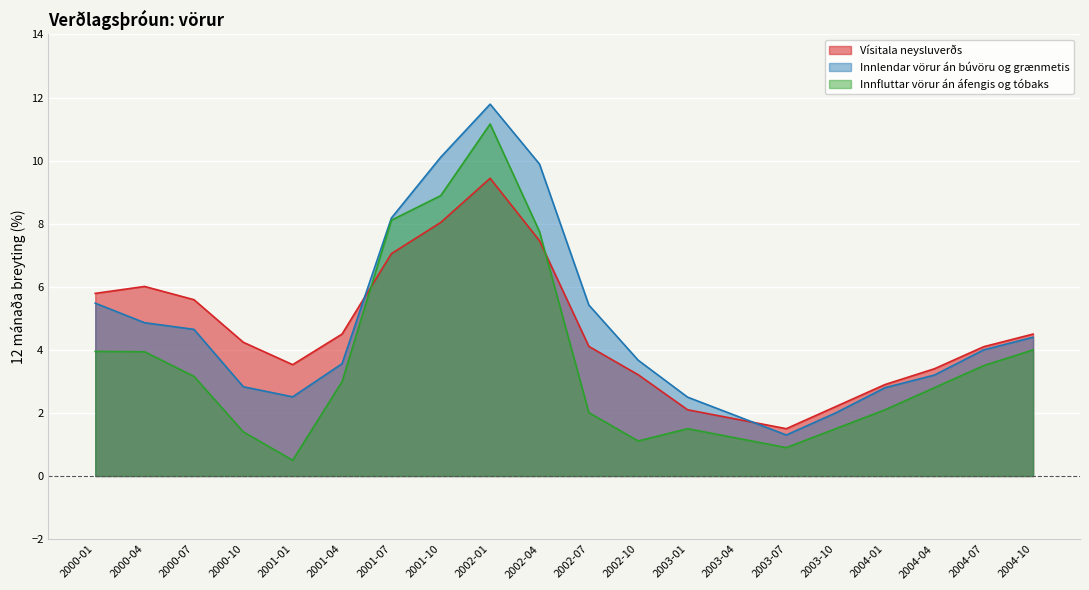

Which series ends up on top after the final intersection of Innlendar vörur án búvöru og grænmetis and Vísitala neysluverðs?

Vísitala neysluverðs